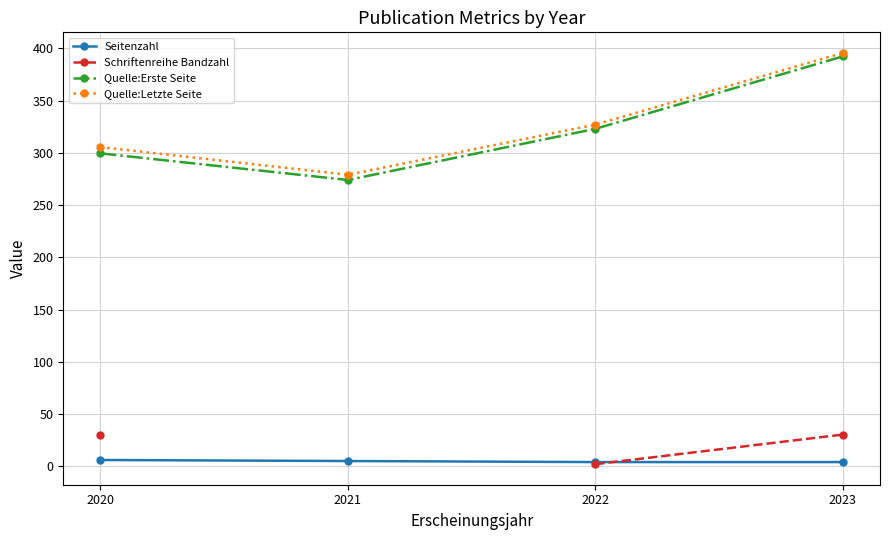

Which category has the highest value in the Quelle:Erste Seite series?

2023